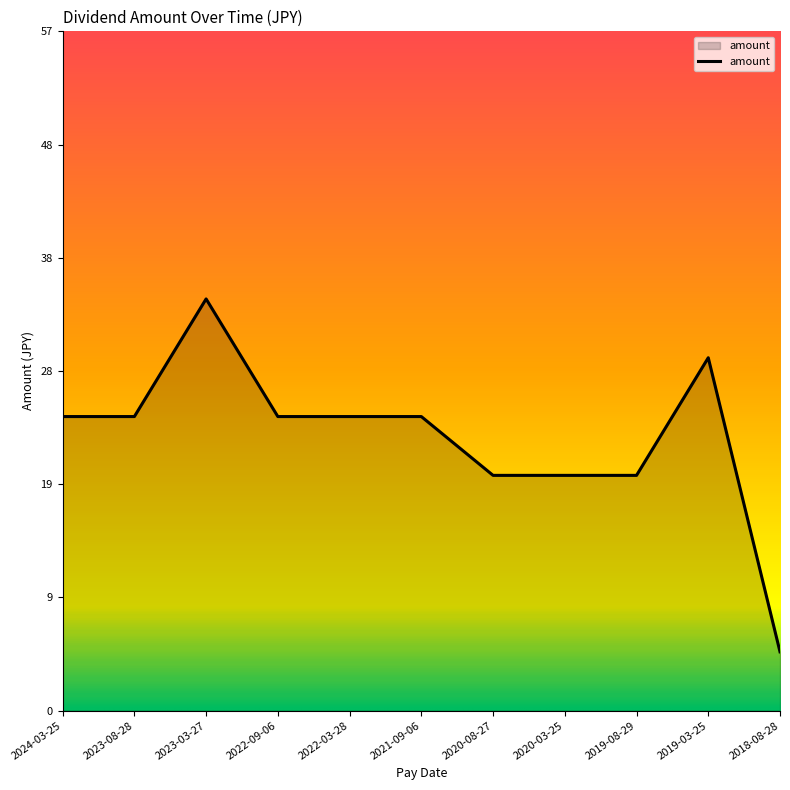

Does the chart have visible grid lines?

No